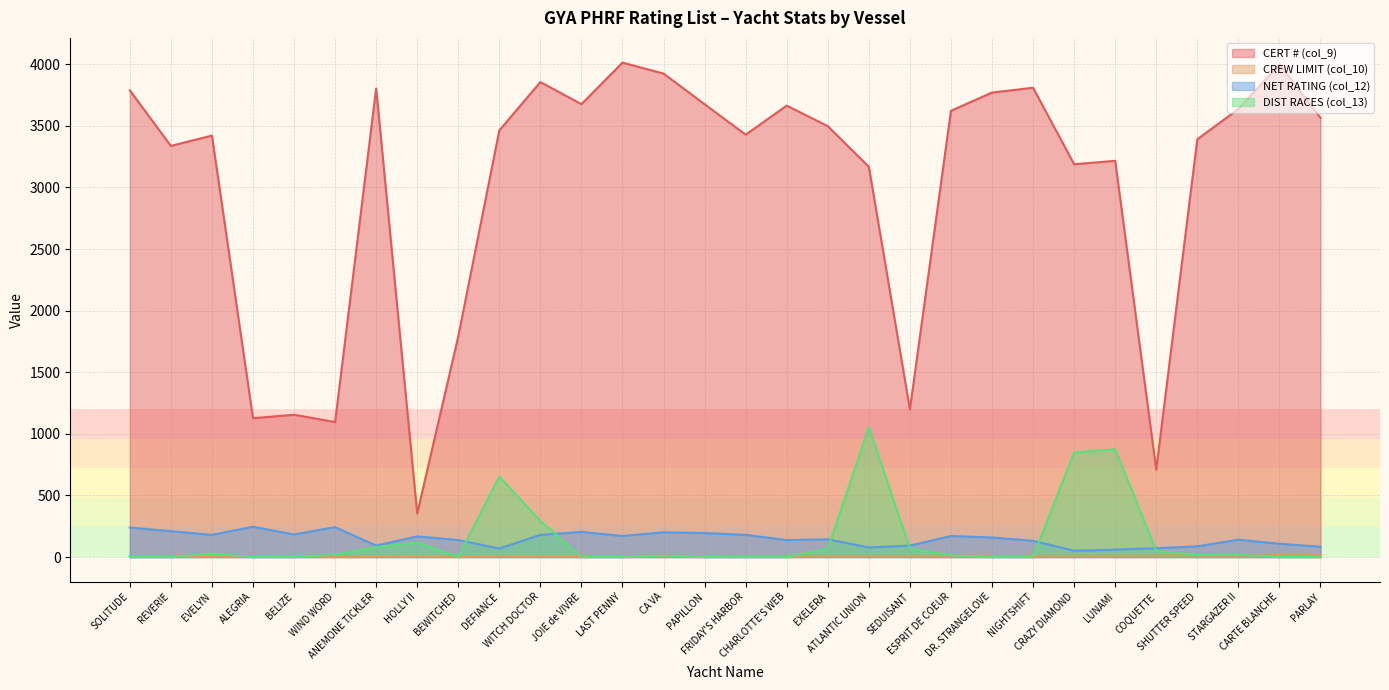

Does the chart have visible grid lines?

Yes